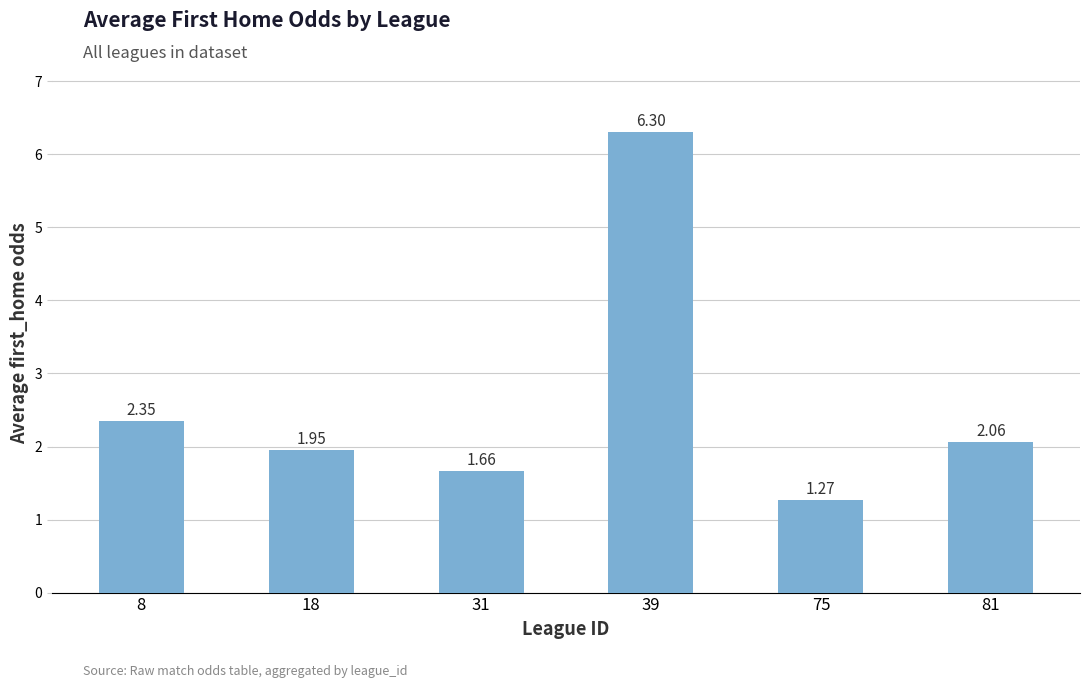

What is the change in value from 75 to 81?

+0.8